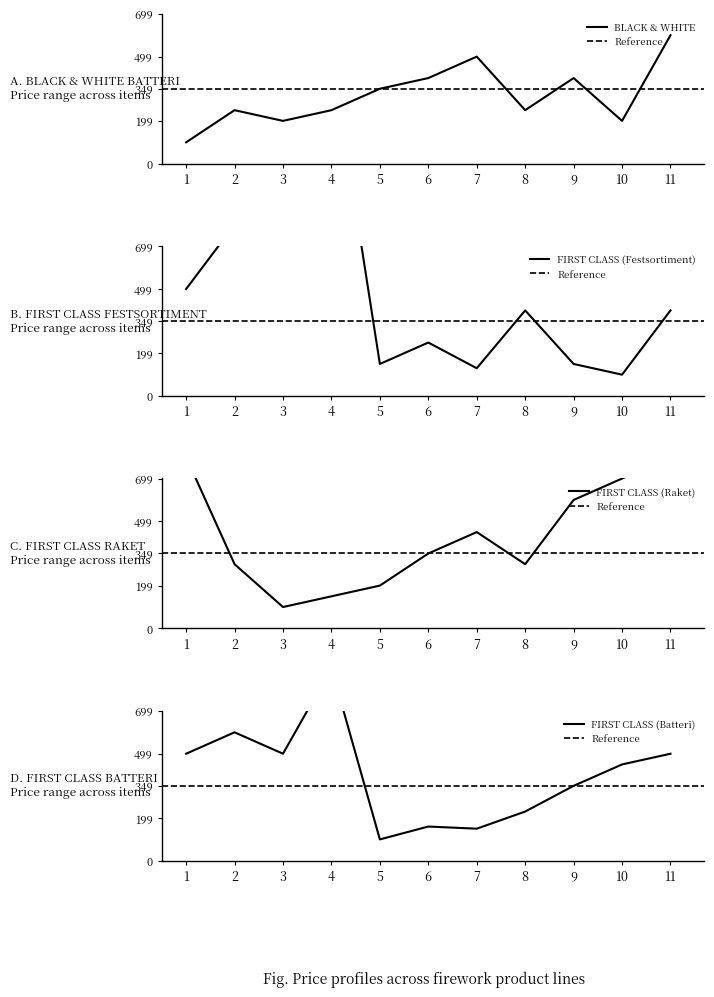

What is the value of the BLACK & WHITE point at the 10th from the left?

199